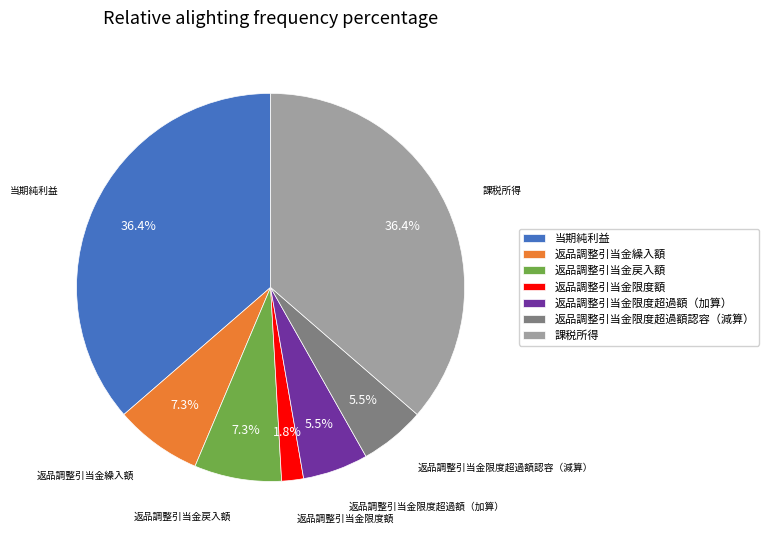

Between 返品調整引当金限度超過額認容（減算） and 返品調整引当金繰入額, which is larger?

返品調整引当金繰入額